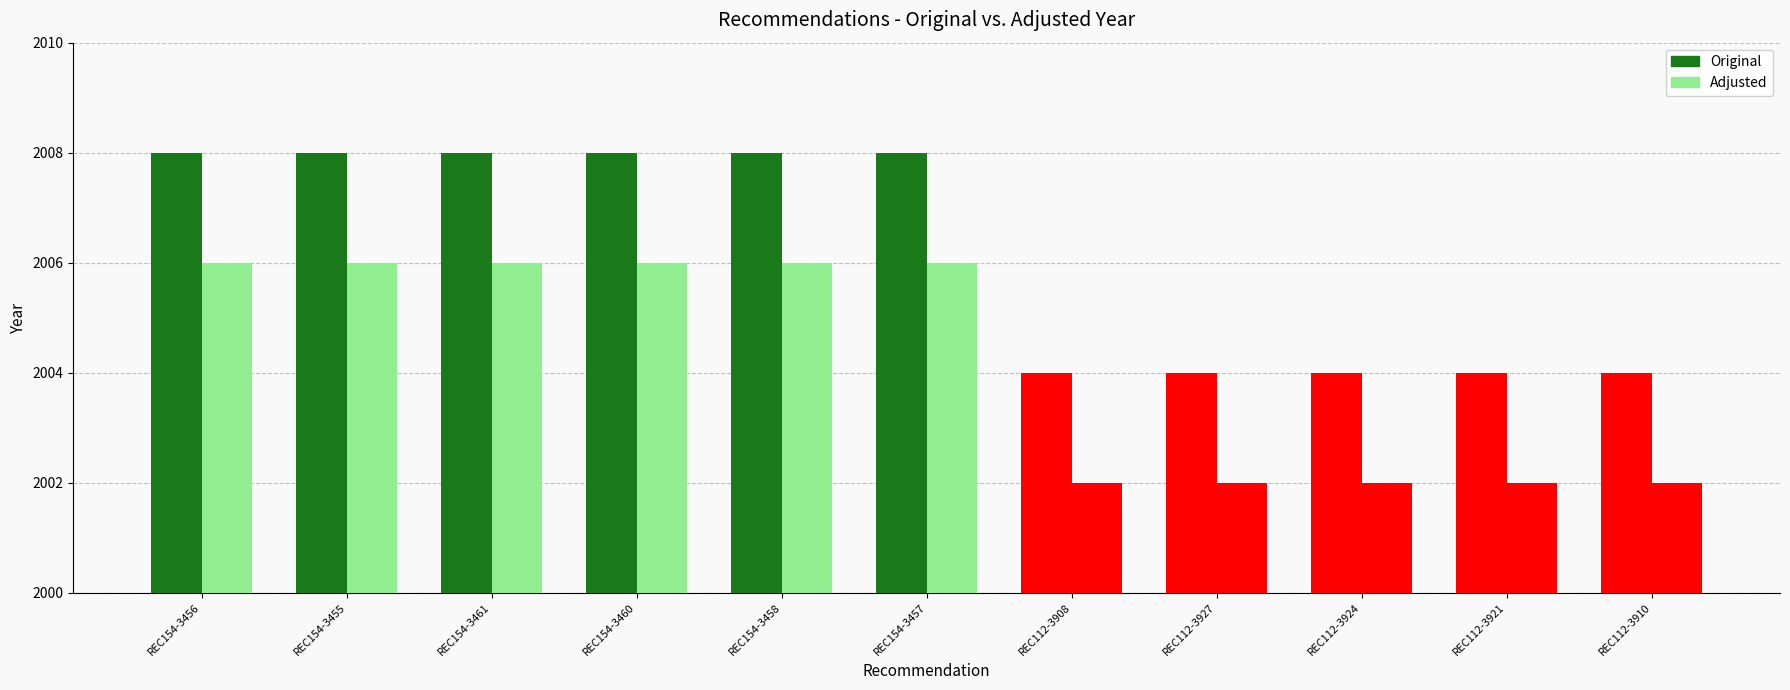

Which series has the largest total across all categories?

Original